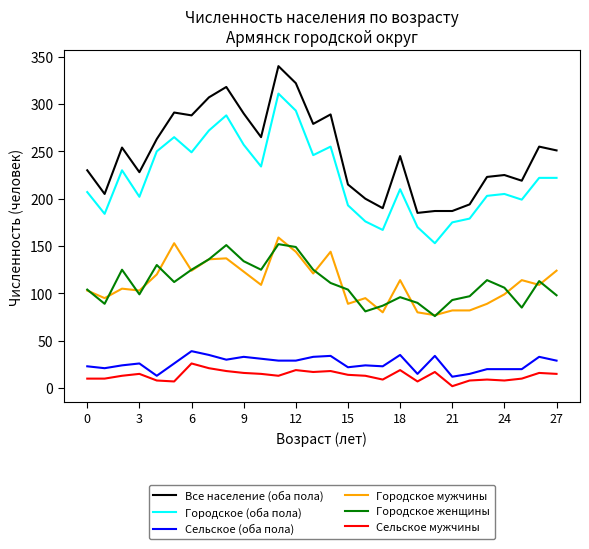

What is the lowest value of the Все население (оба пола) series?

185